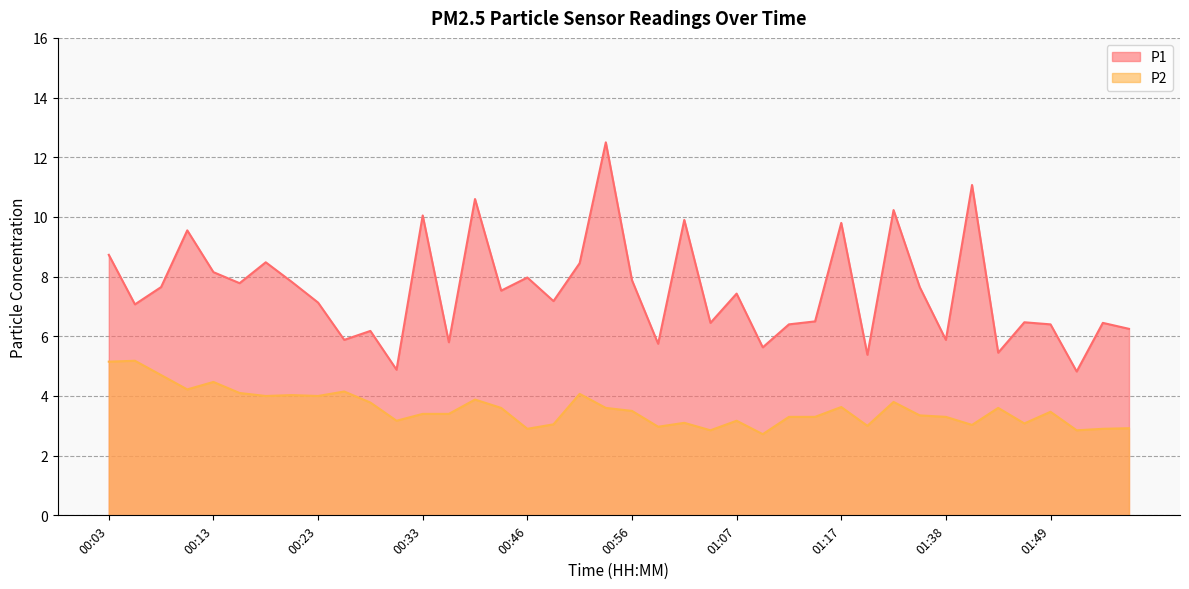

True or false: P2 and P1 intersect in this chart.

False